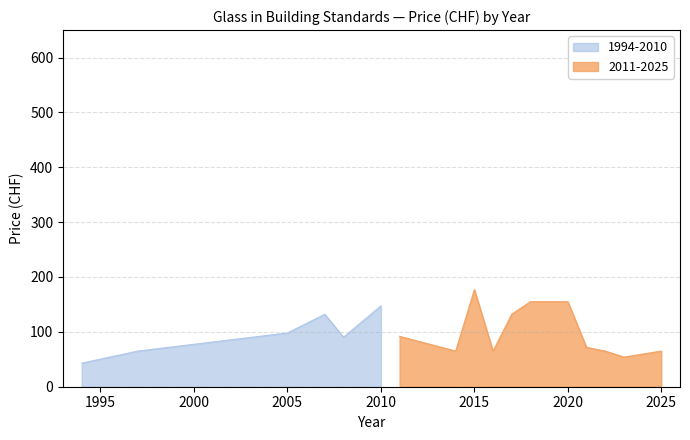

Which category has the highest value in the 1994-2010 series?

2010